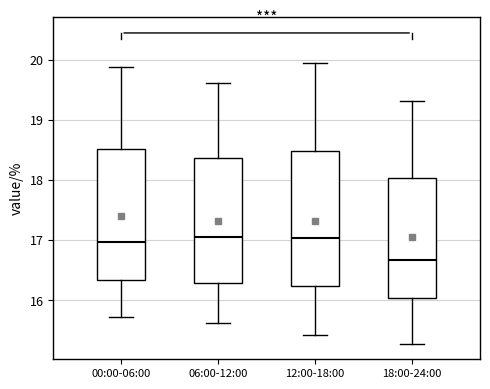

Where does the median line of the box for 12:00-18:00 sit on the y-axis? The values are not printed on the chart, so give them approximately, as read against the axis.

17.0